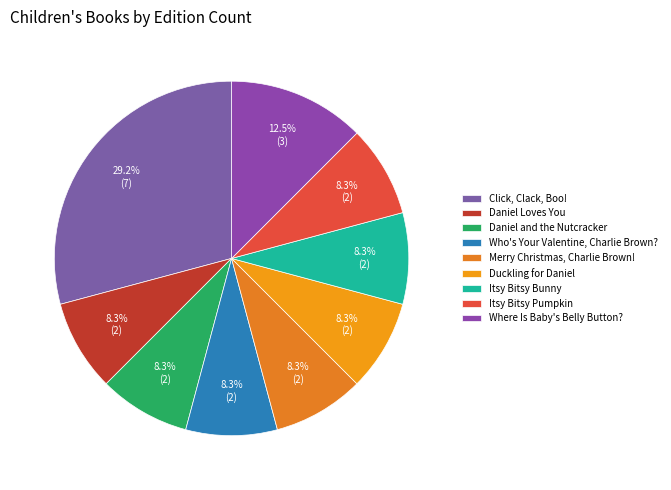

To the nearest percent, what portion does Itsy Bitsy Bunny represent?

8%